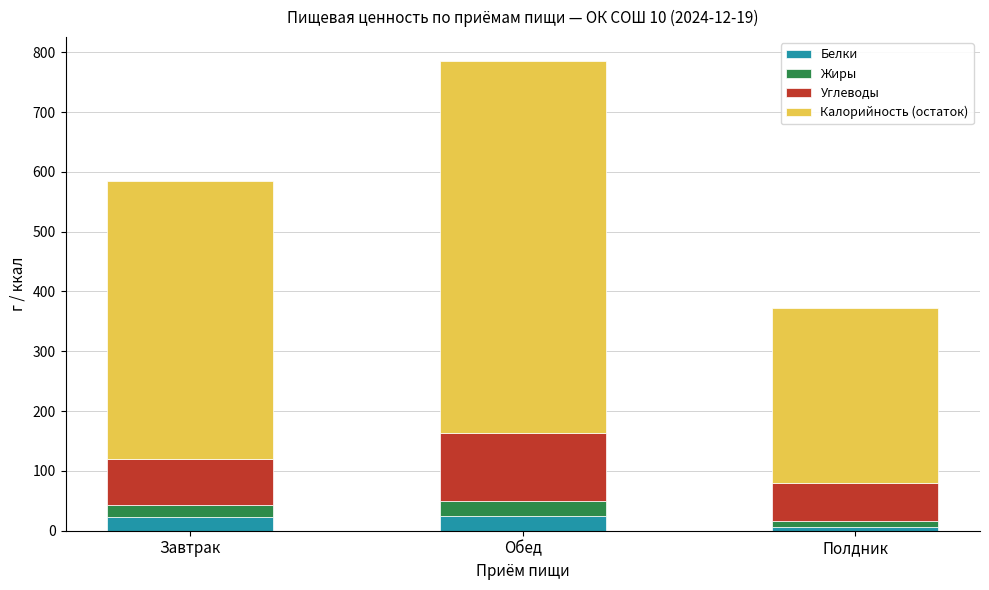

Count the number of categories in the chart.

3